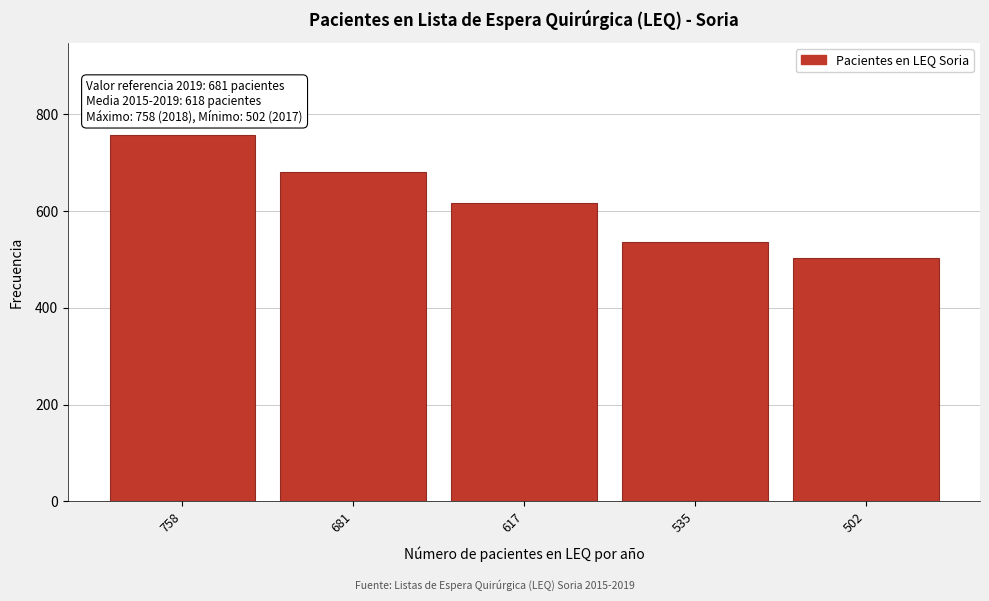

Reading left to right, transcribe all the data shown in this chart.

758	681	617	535	502